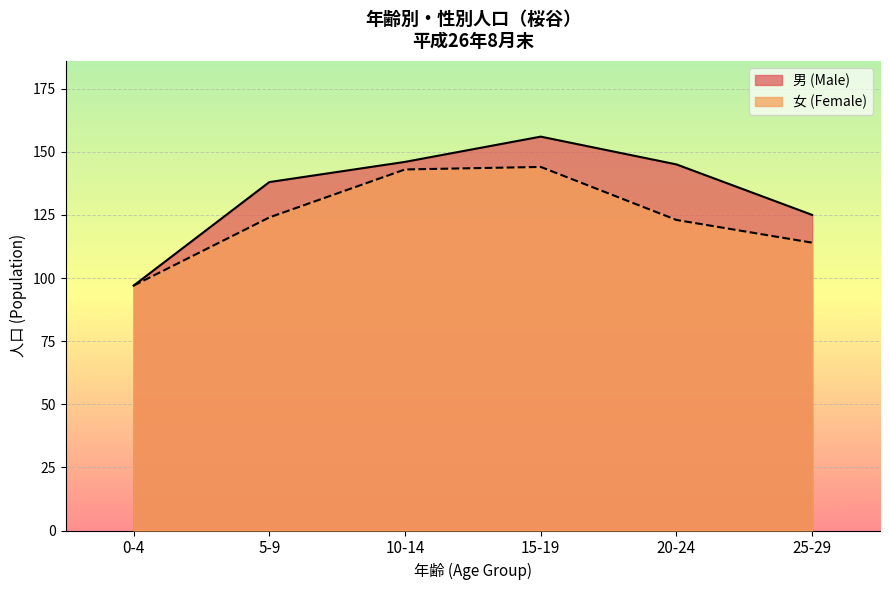

True or false: 女 (Female) has more than 1 points higher than both neighbors.

False